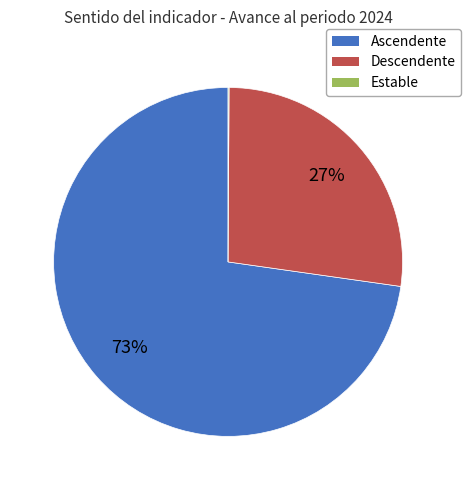

Which has a higher value, Ascendente or Descendente?

Ascendente